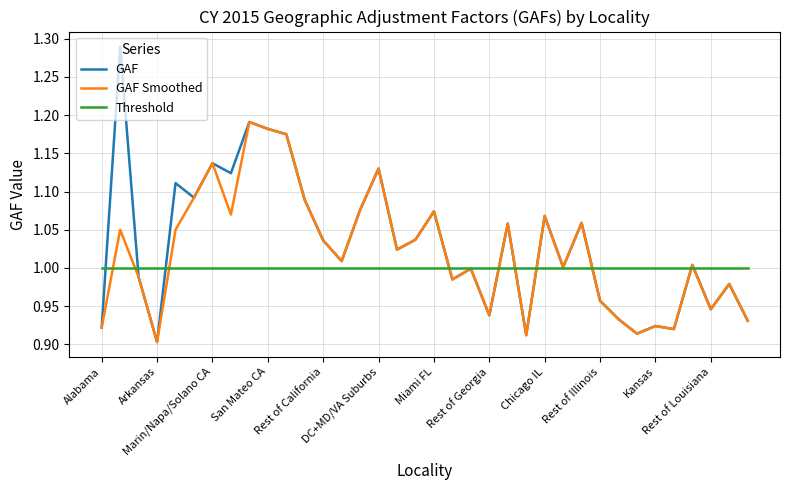

List the series in order of their peak value, highest first.

GAF, GAF Smoothed, Threshold